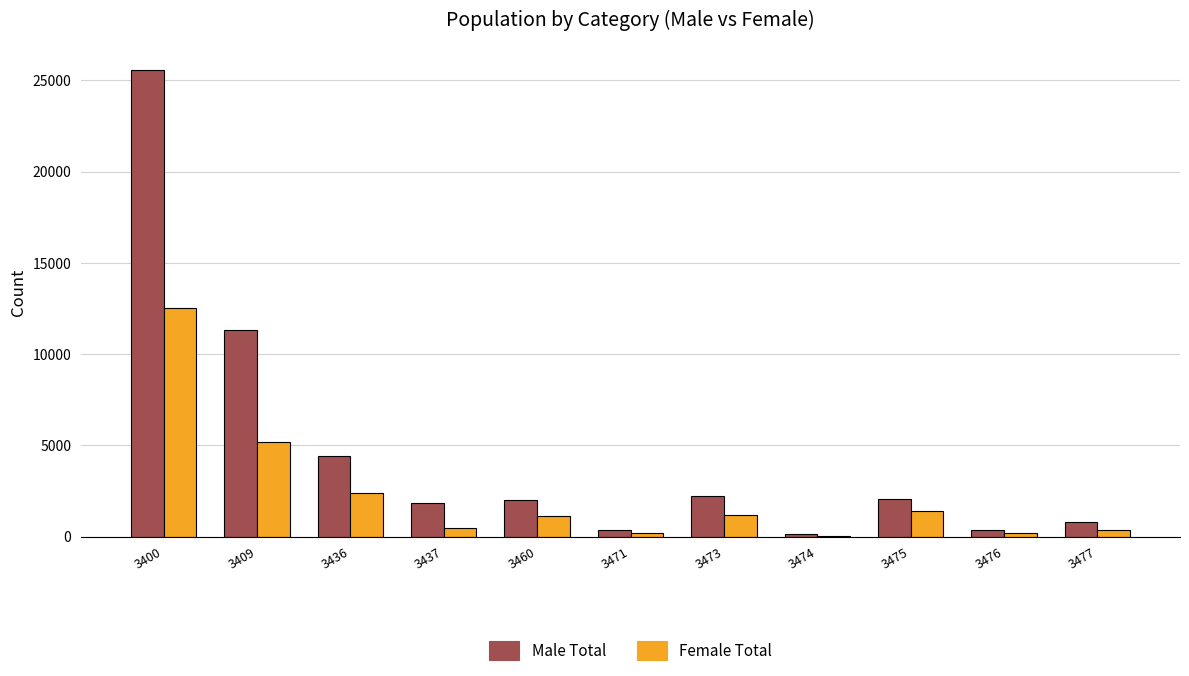

What is the sum of all Female Total values?

25024